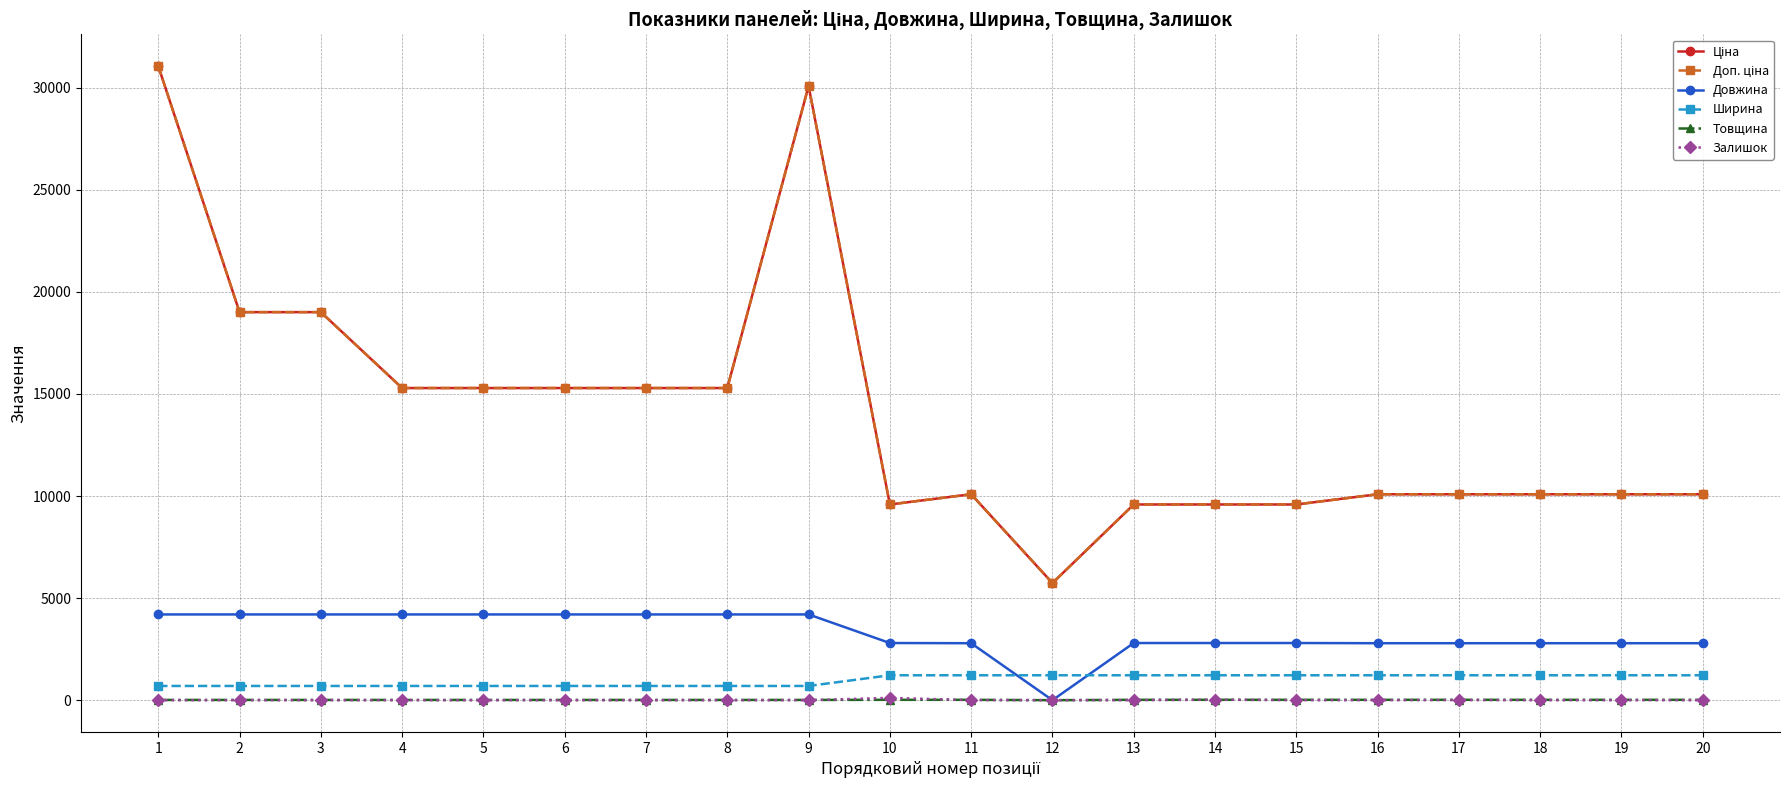

What are all the series names shown in the legend?

Ціна, Доп. ціна, Довжина, Ширина, Товщина, Залишок